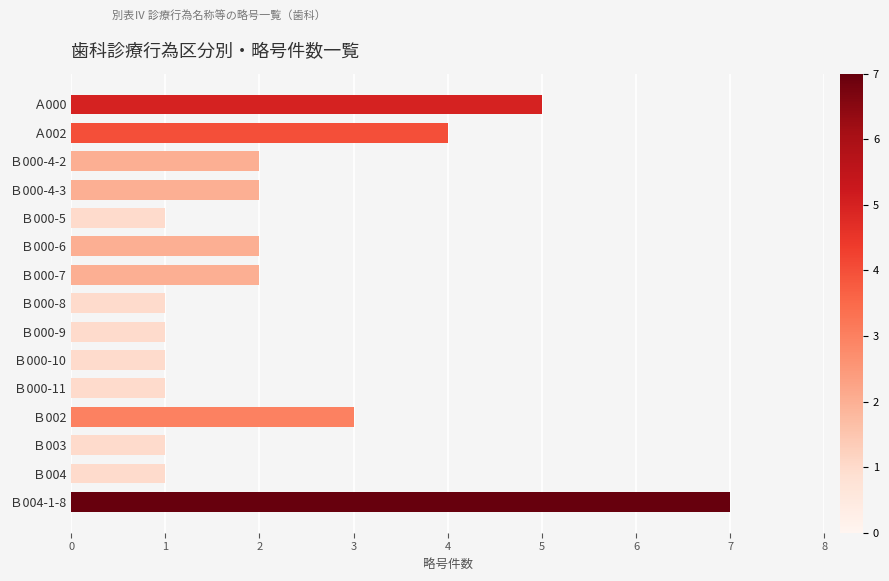

What position from the bottom is Ａ000?

15